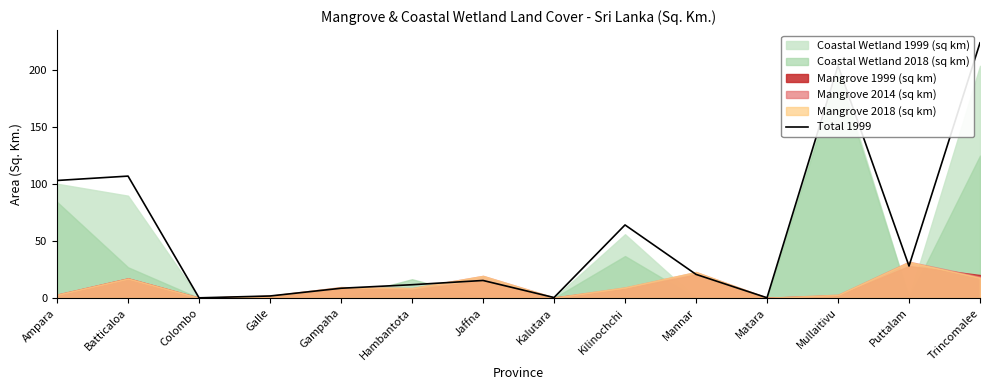

Where is the data nearest to the value 111?

Batticaloa